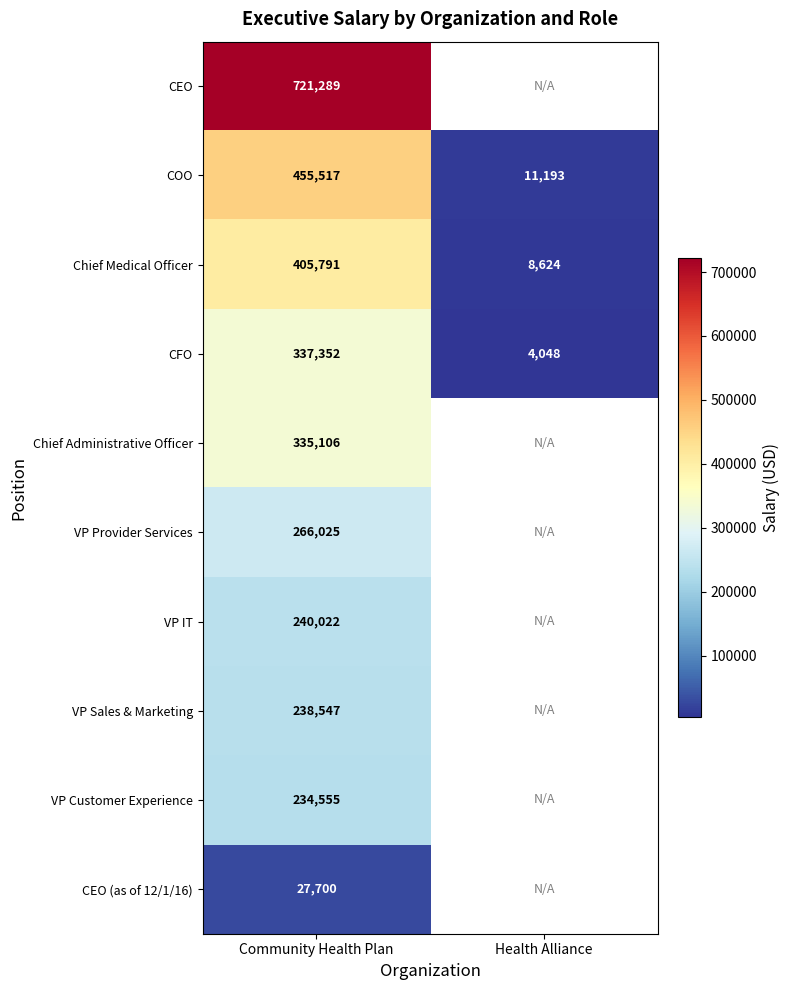

Which category has the highest value in the COO series?

Community Health Plan